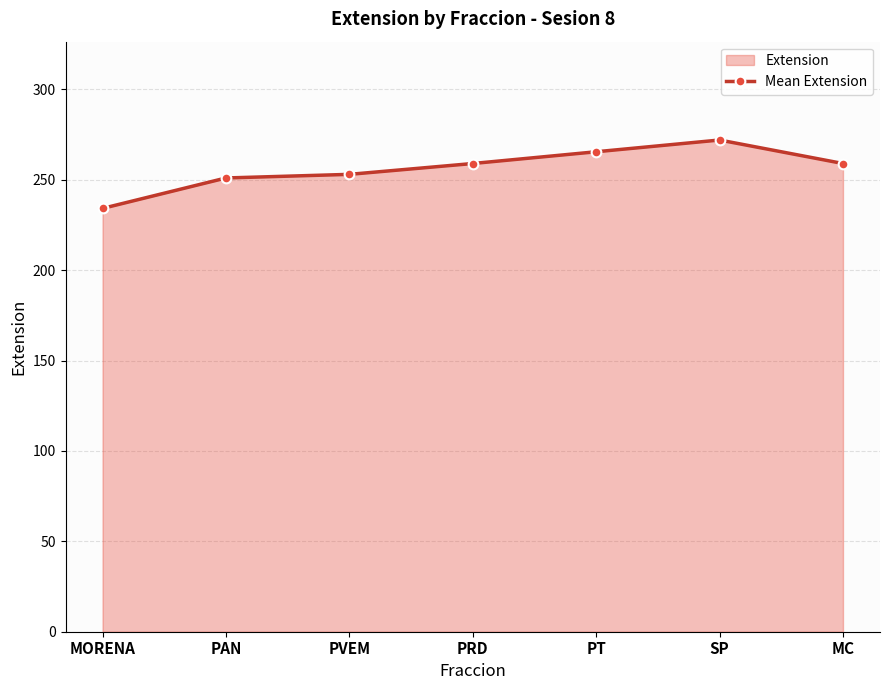

Does the chart display data point markers on the line(s)?

Yes